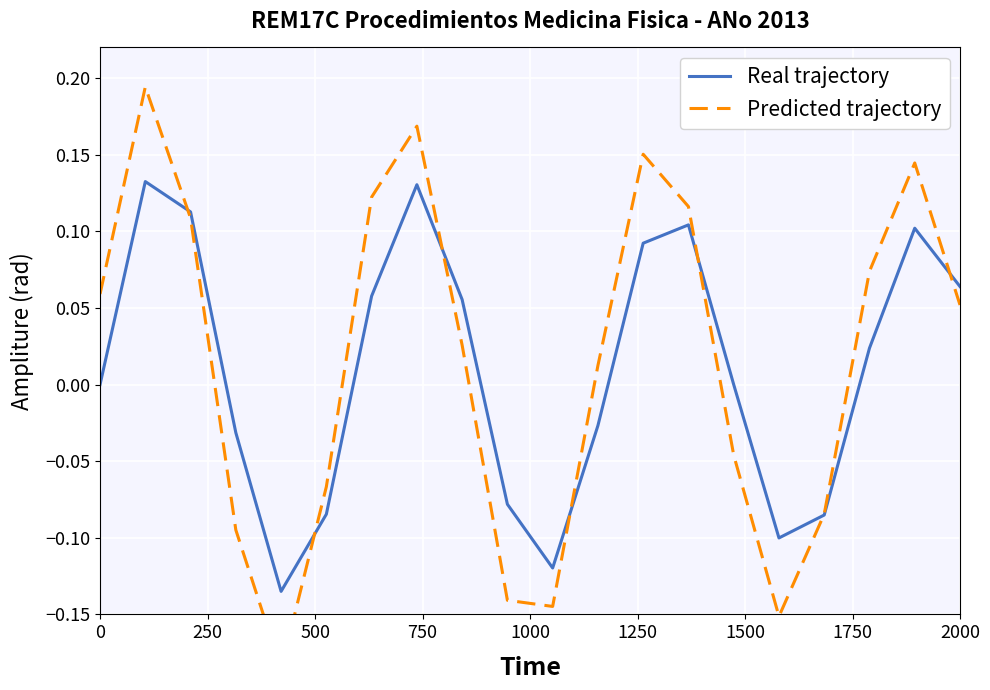

How many data points in Predicted trajectory are above 0?

12